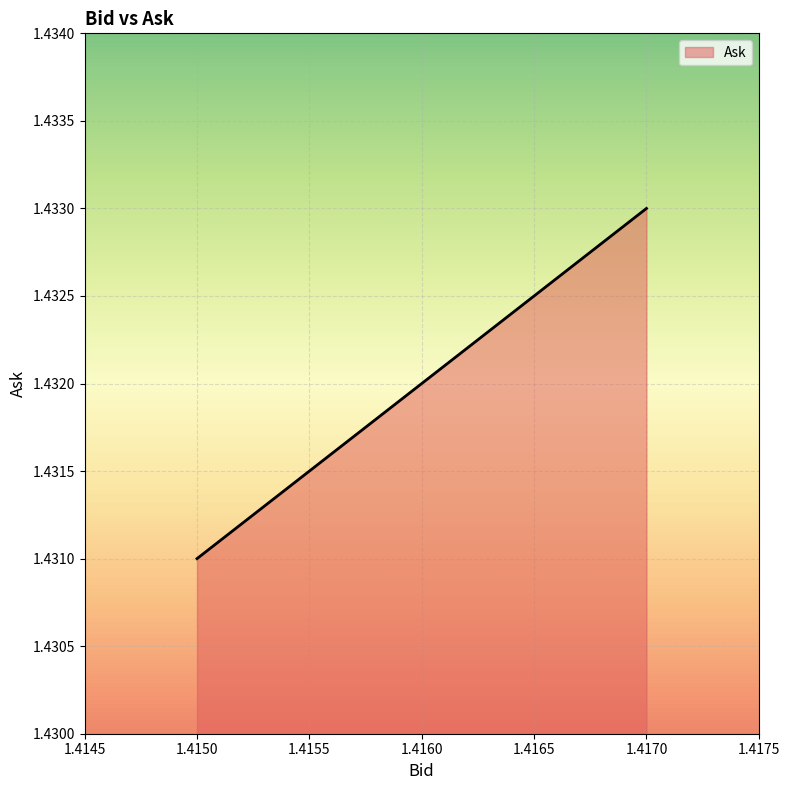

What is the sum of the values at 1.417 and 1.415?

2.9